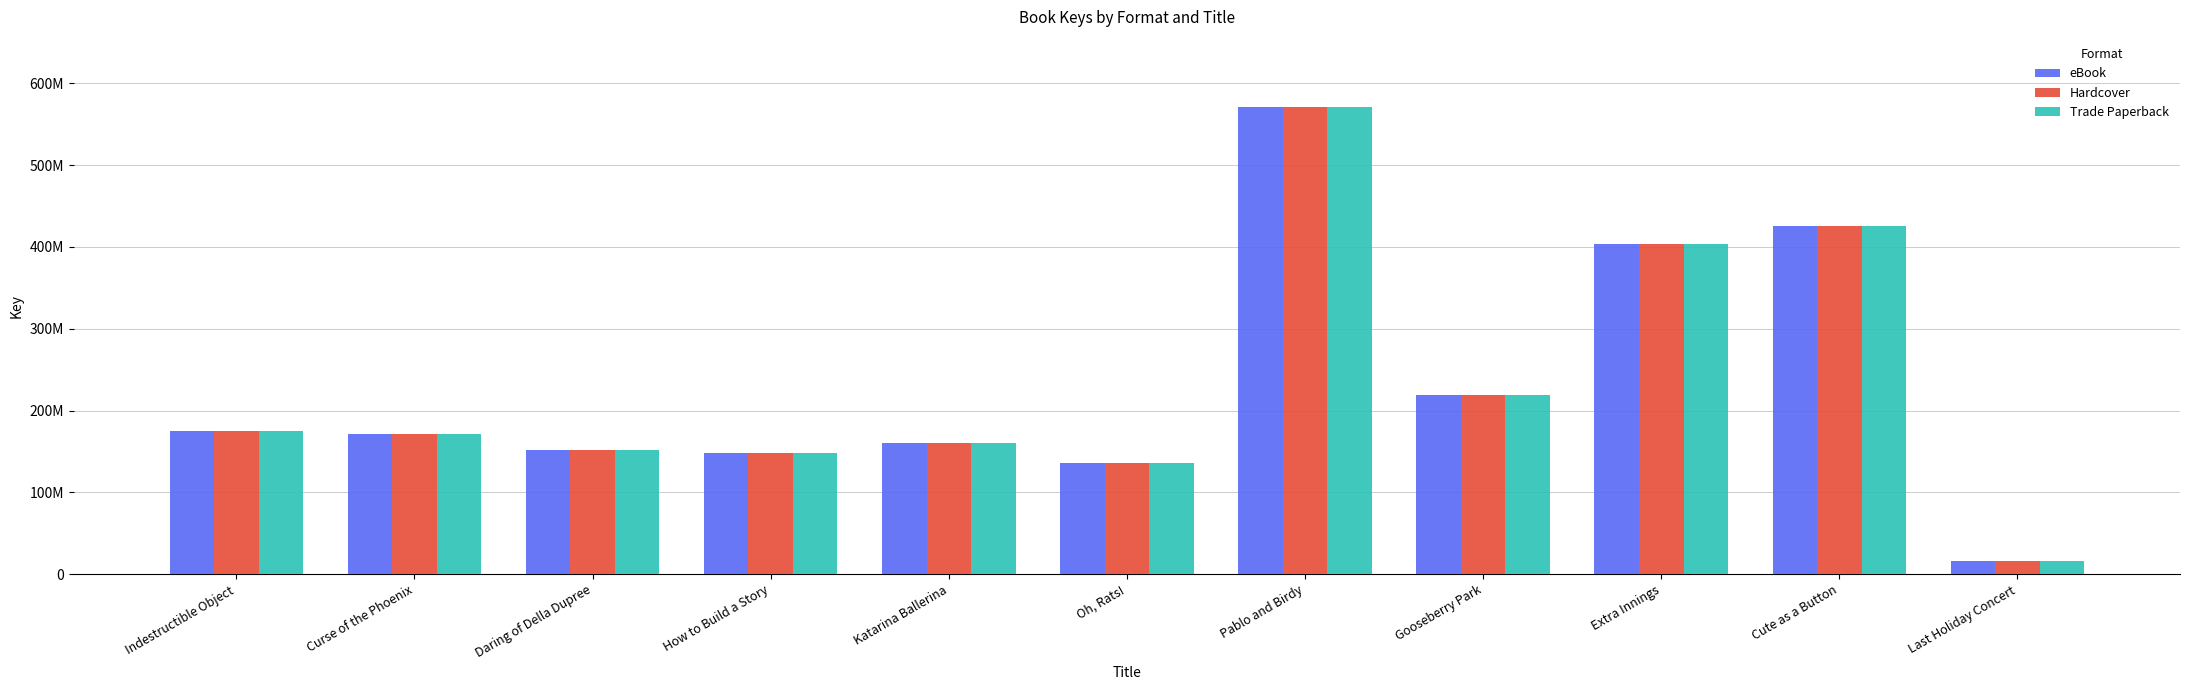

What are all the series names shown in the legend?

eBook, Hardcover, Trade Paperback